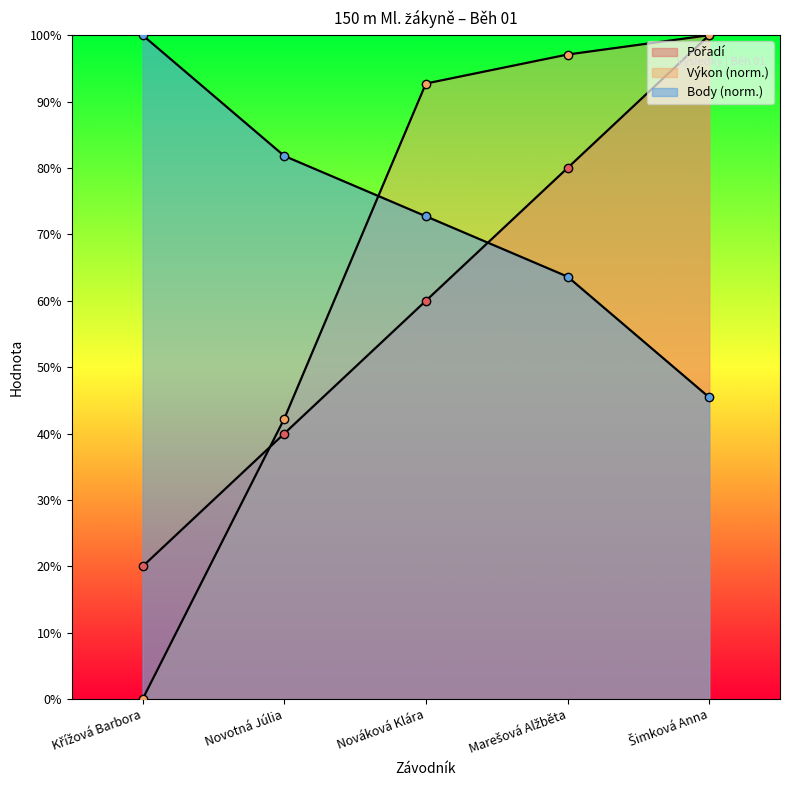

What is the average value of the Body series?

72.7